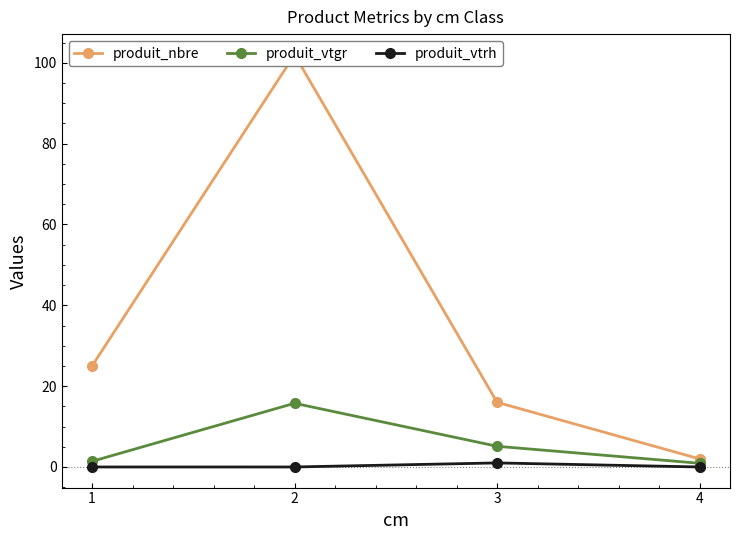

What is the value of the produit_vtgr point at the 2nd from the left?

15.8